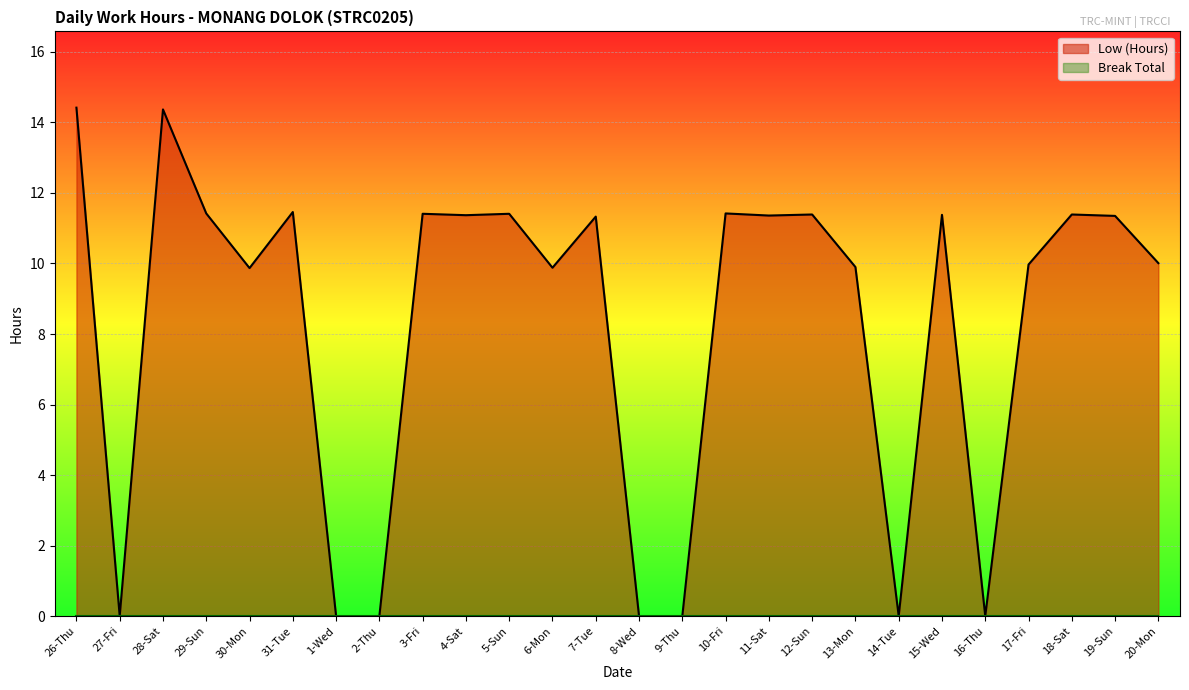

How many interior local peaks (higher than both neighbors) does the data have?

9